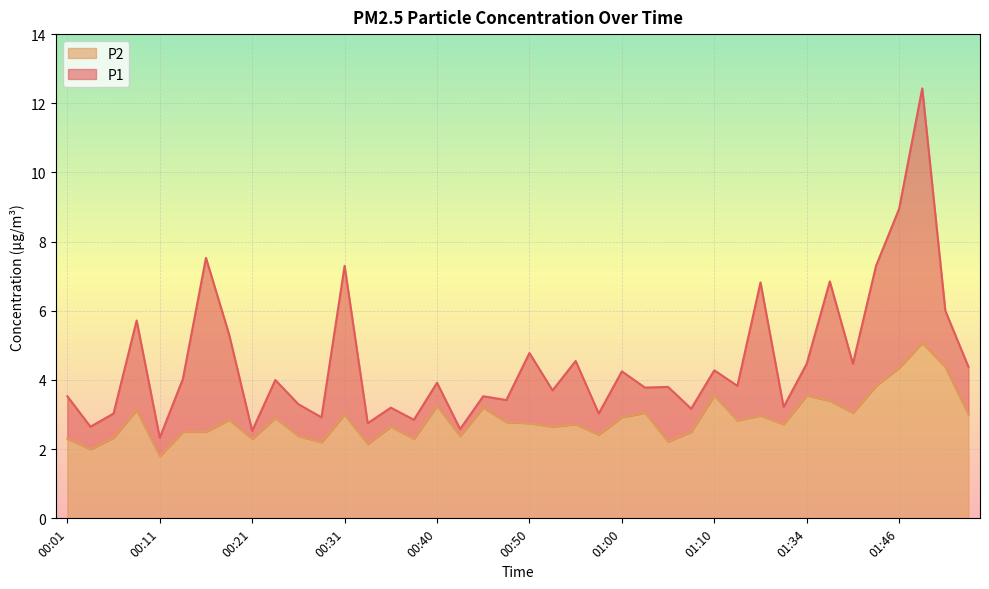

Is it true that P1 equals 2.6 at 00:43?

True